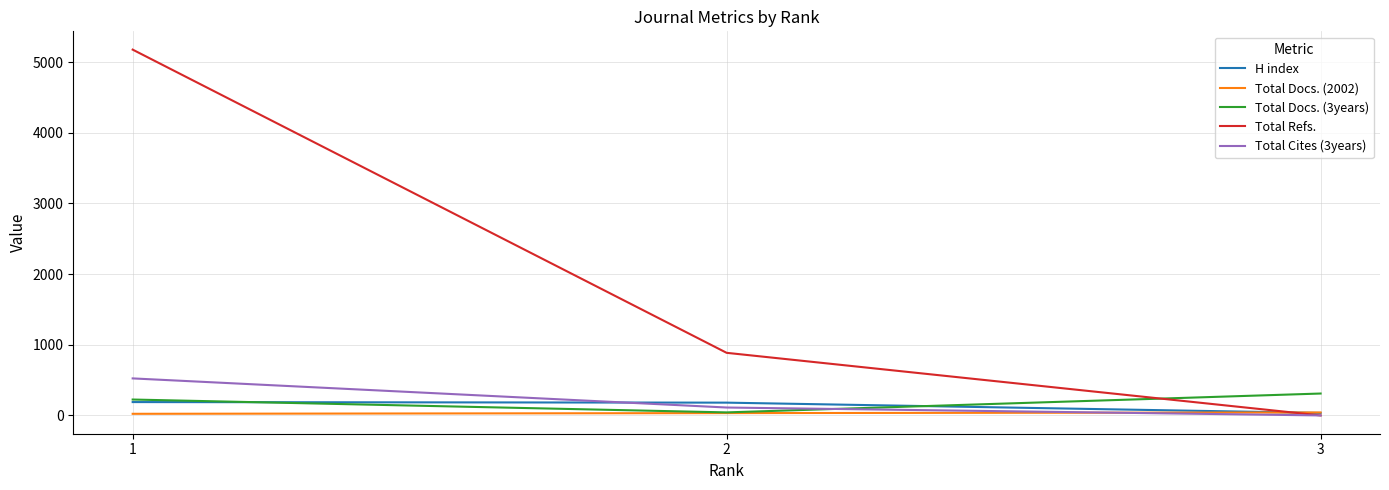

Which category has the lowest value in the Total Refs. series?

3